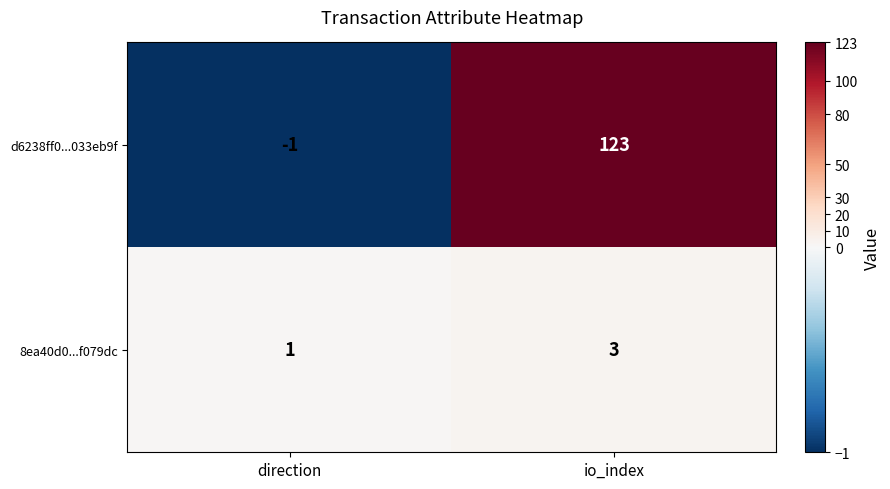

Reading left to right, transcribe all the data shown in this chart.

d6238ff0...033eb9f: direction=-1	io_index=123
8ea40d0...f079dc: direction=1	io_index=3